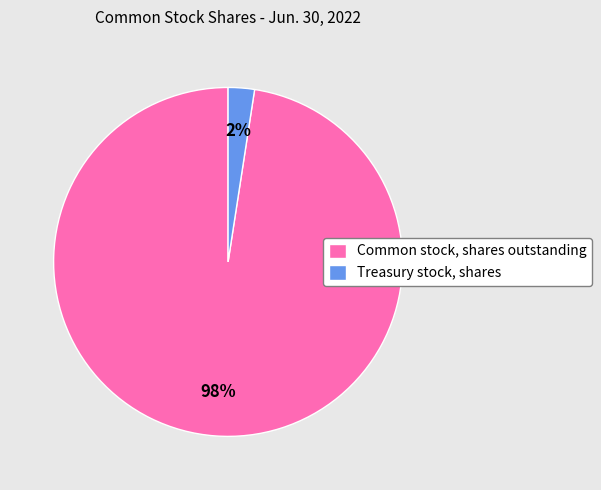

Which has a higher value, Common stock, shares outstanding or Treasury stock, shares?

Common stock, shares outstanding